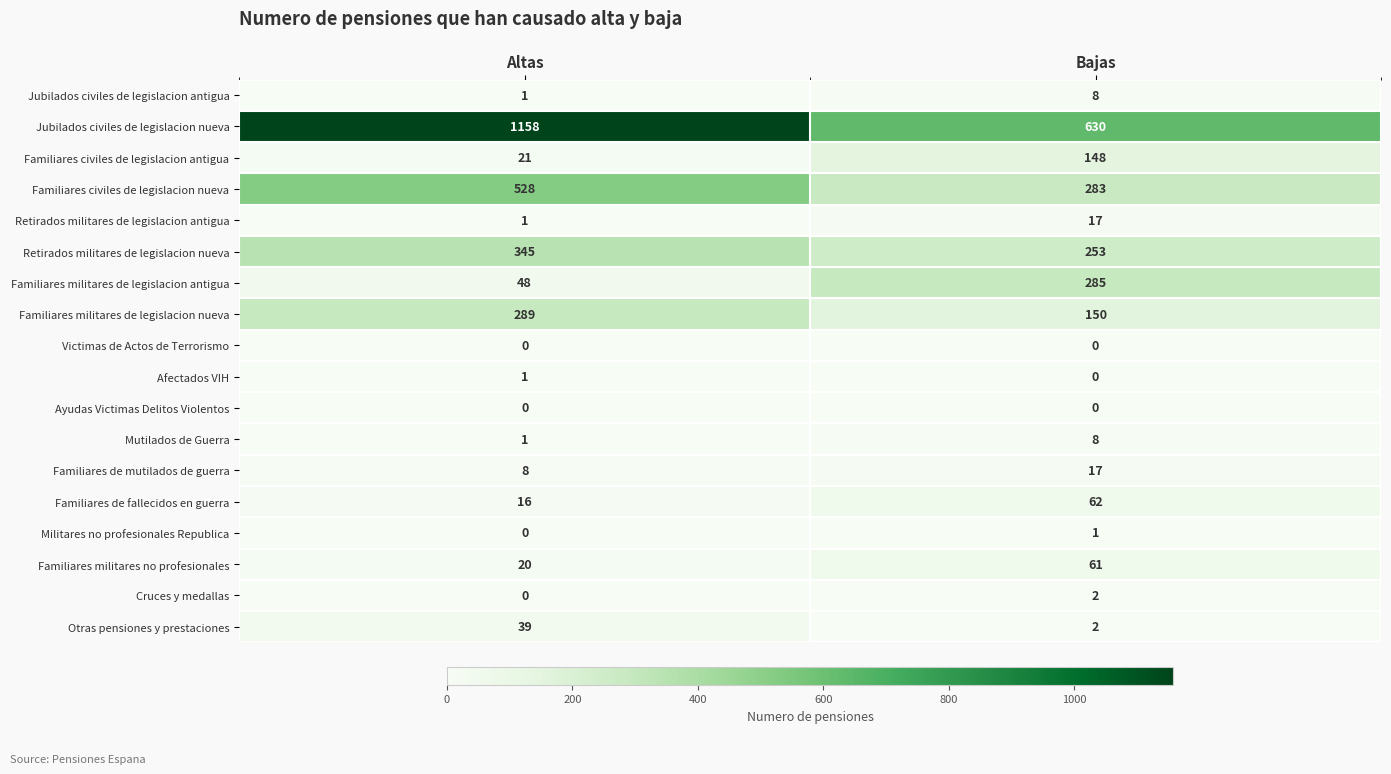

What is the sum of all Otras pensiones y prestaciones values?

41